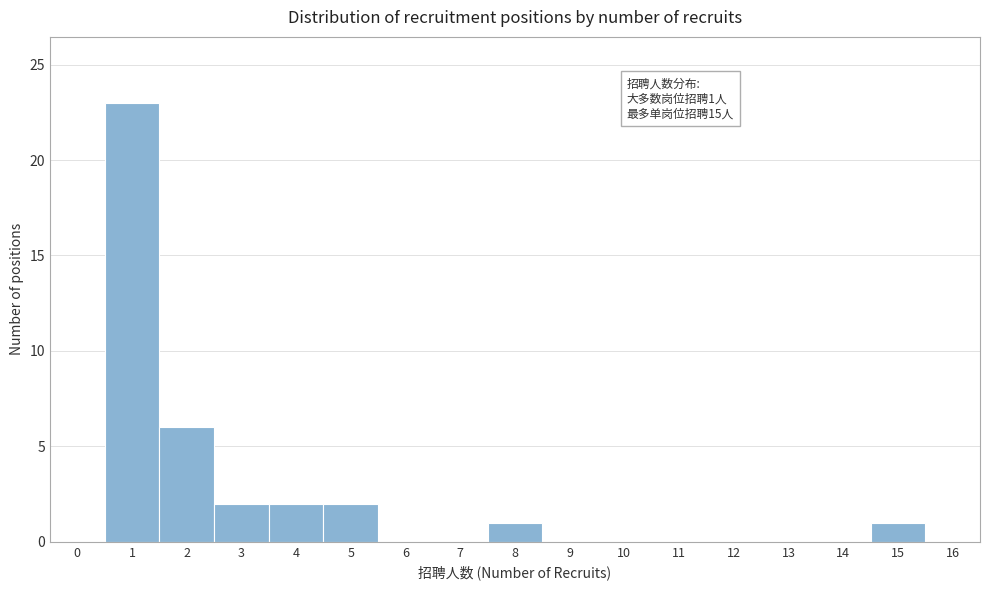

Reading right to left, transcribe all the data shown in this chart.

16=0	15=1	14=0	13=0	12=0	11=0	10=0	9=0	8=1	7=0	6=0	5=2	4=2	3=2	2=6	1=23	0=0